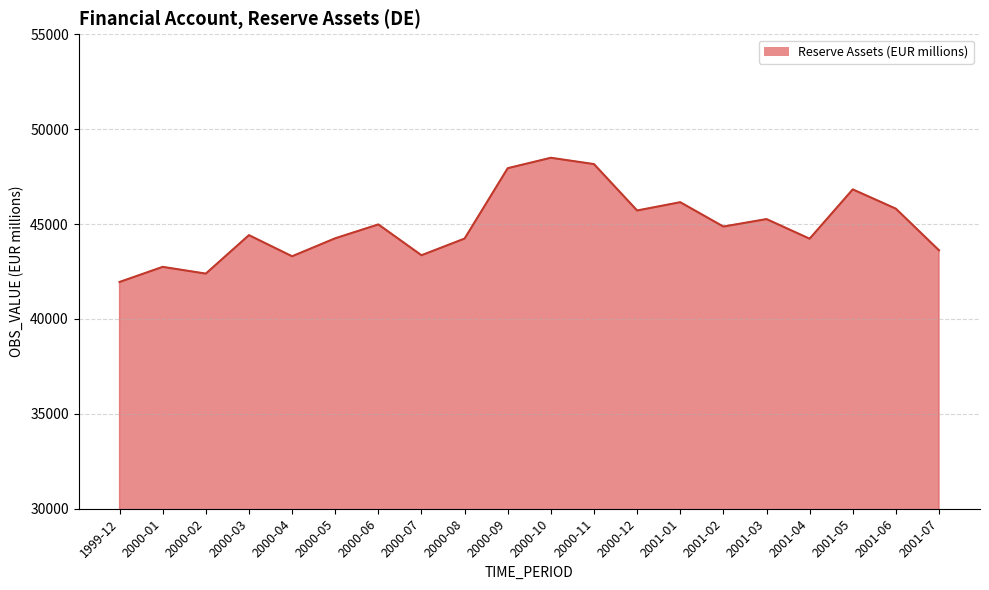

Read the value at 2000-07, to the nearest 100.

43400